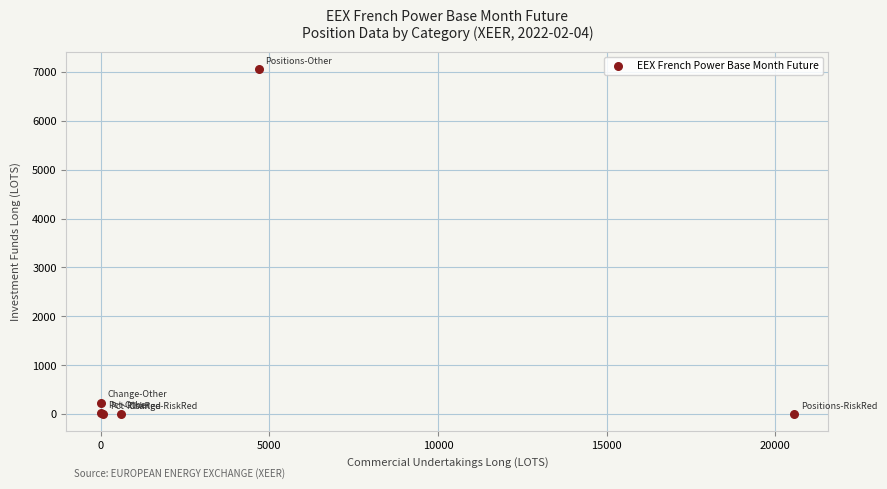

What Y value in the scatter plot is closest to 3531?

233.0